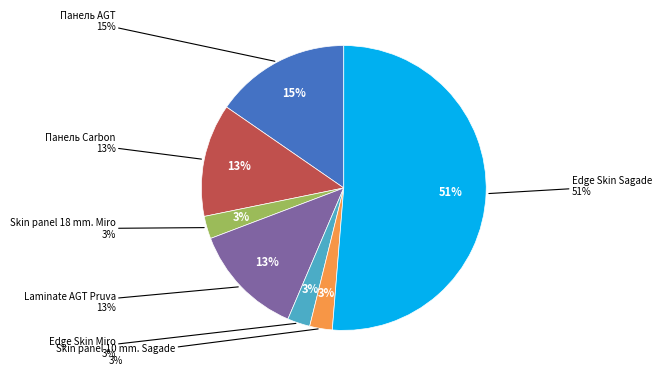

Count the number of slices in the pie.

7